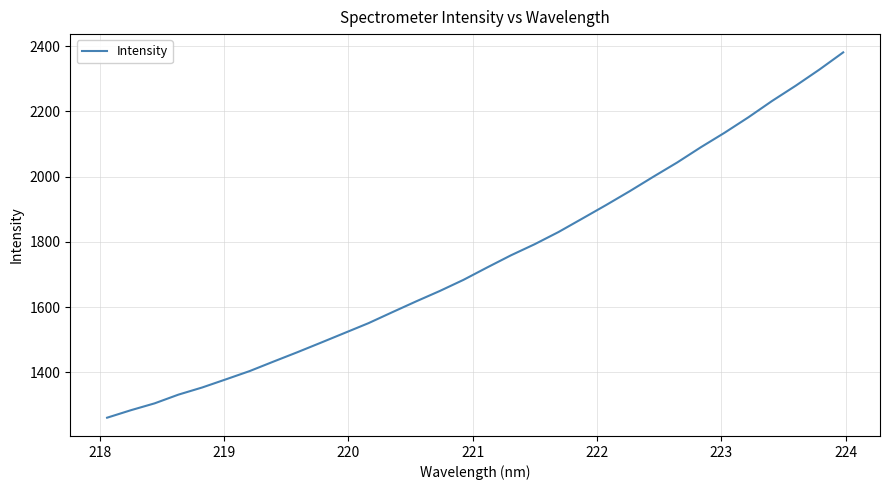

How many lines are shown in the chart?

1